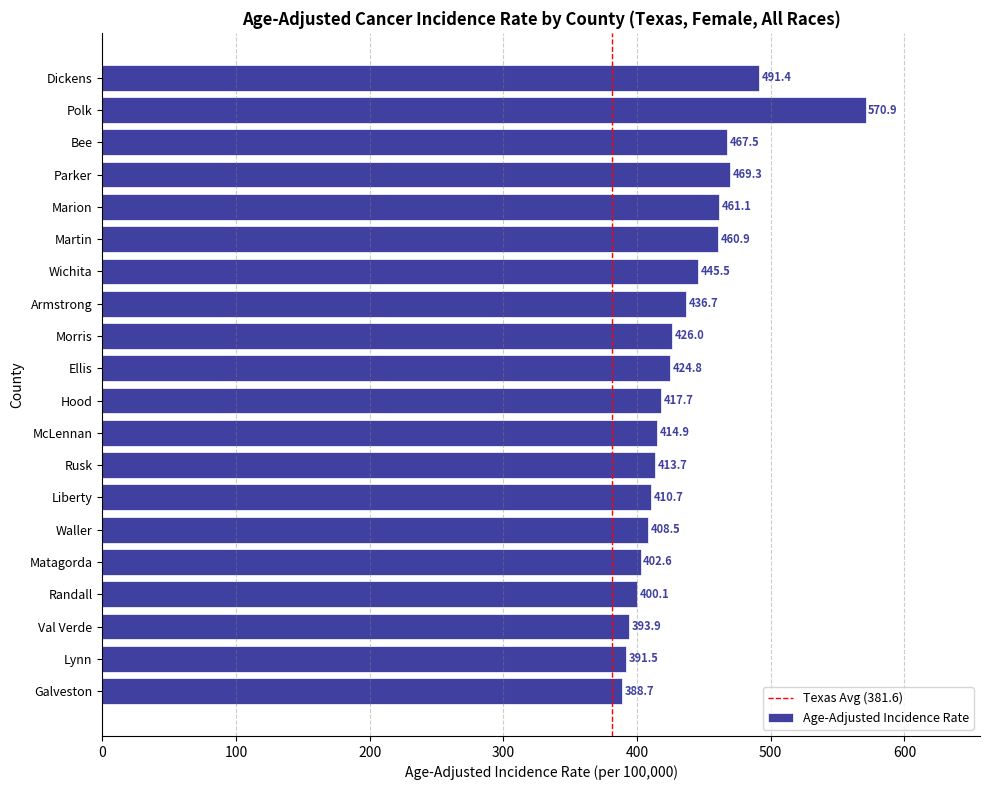

Are the bars grouped side by side (vs. stacked)?

No